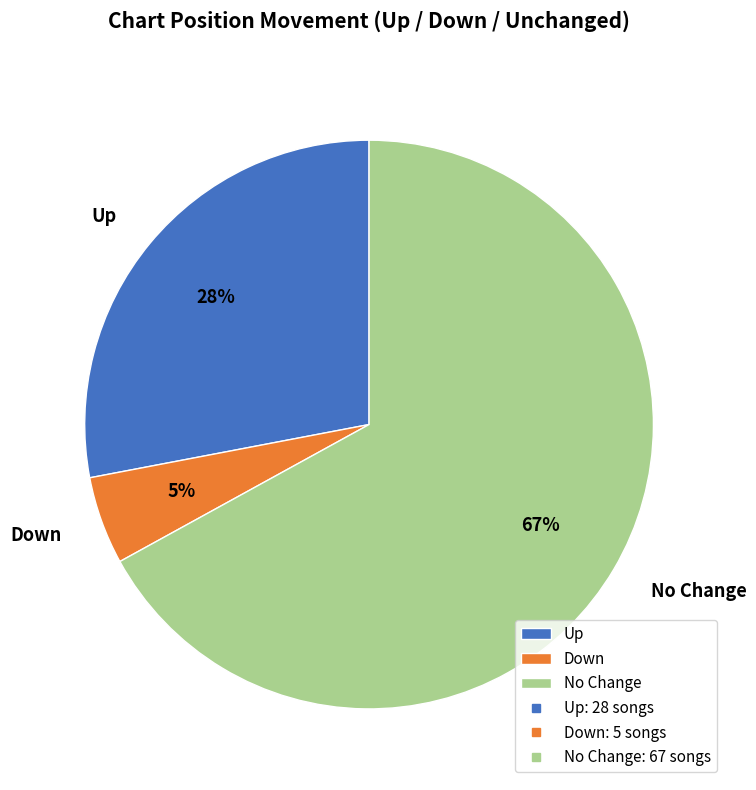

Is it true that Up is 18% of the pie?

False